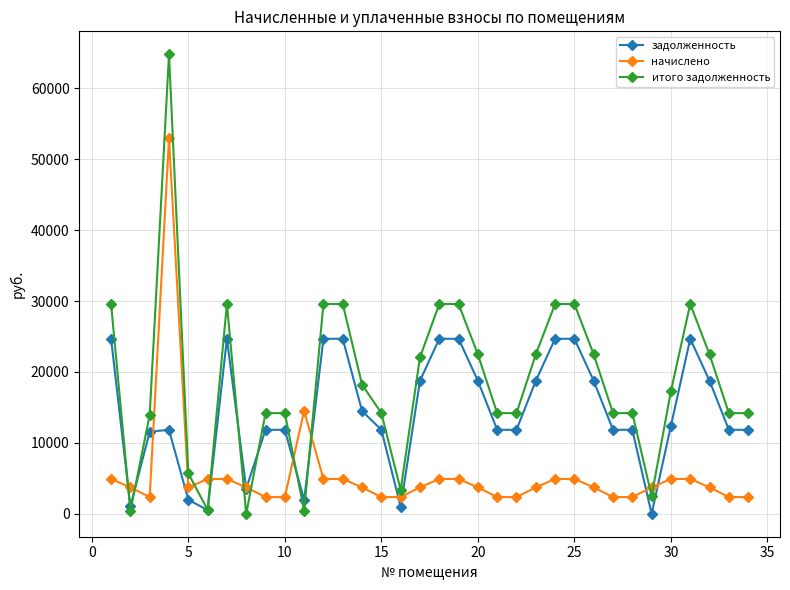

Which series has the largest range (max minus min)?

итого задолженность